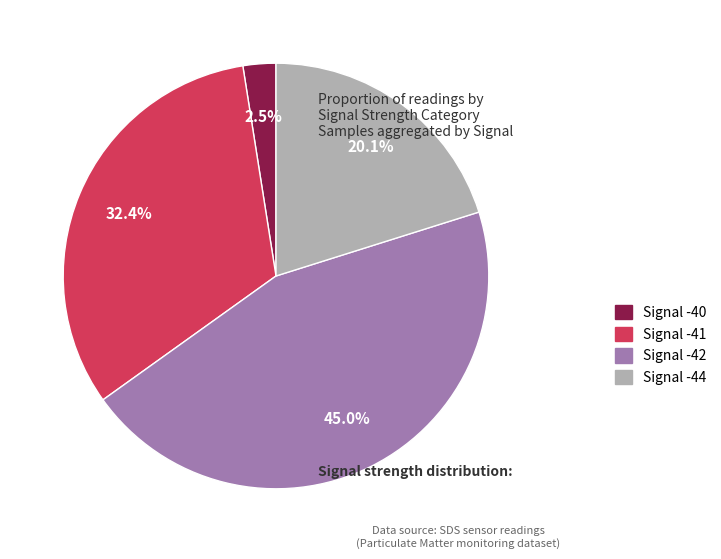

How many segments does this pie chart have?

4